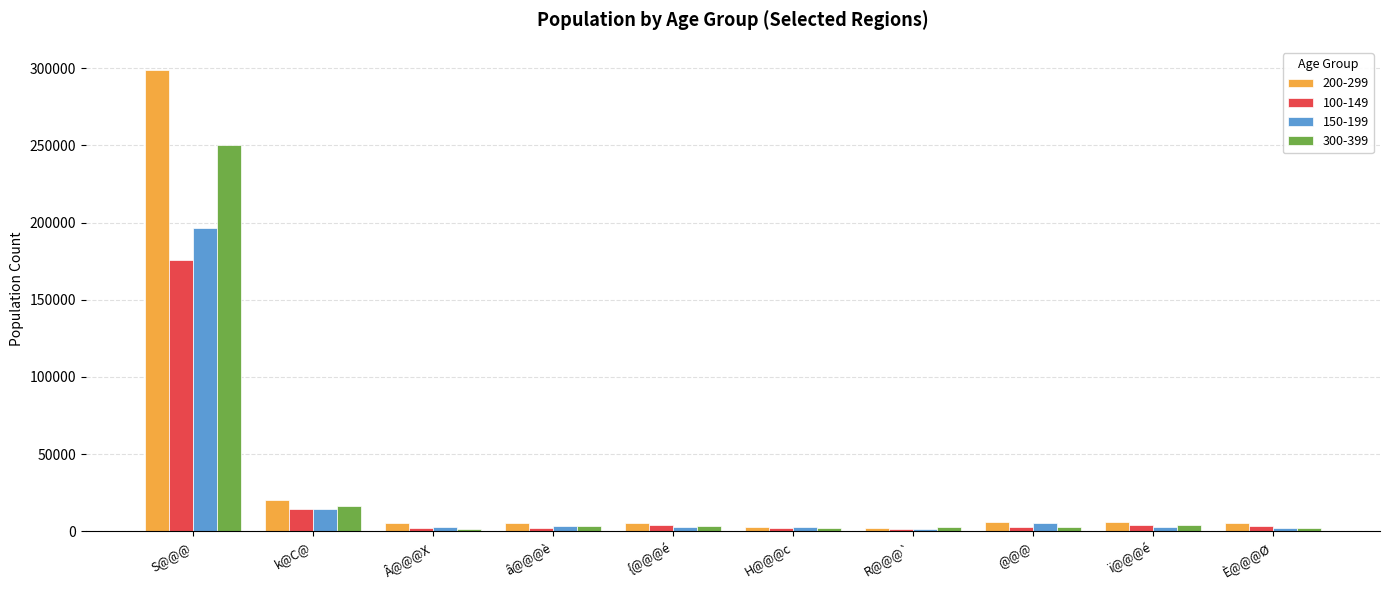

Which series has the widest spread of values?

200-299